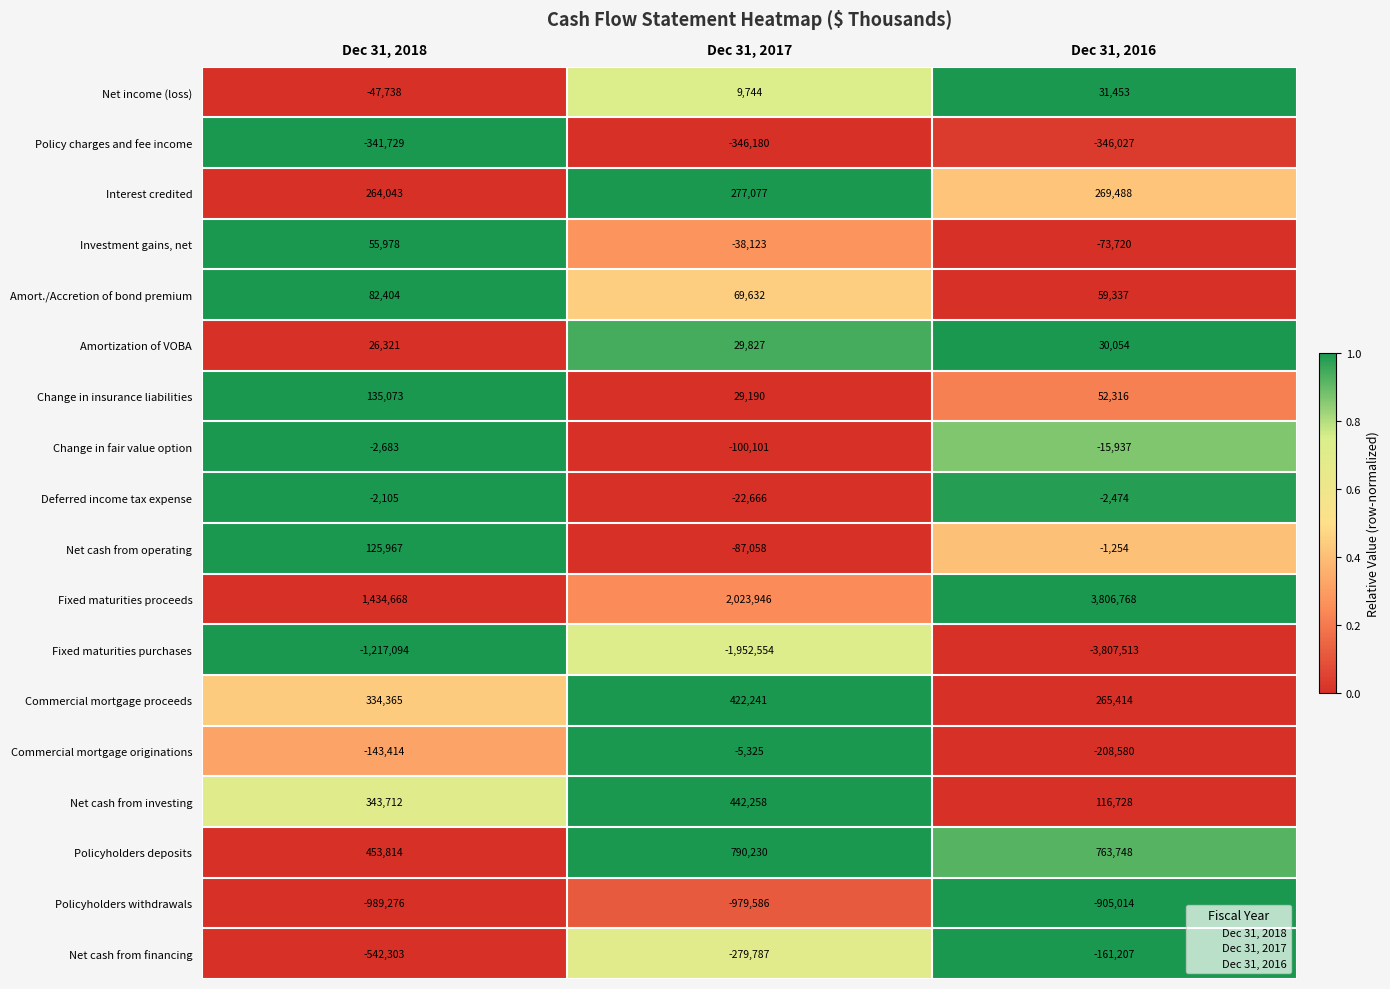

At Dec 31, 2018, list the series in order from smallest to largest.

Fixed maturities purchases, Policyholders withdrawals, Net cash from financing, Policy charges and fee income, Commercial mortgage originations, Net income (loss), Change in fair value option, Deferred income tax expense, Amortization of VOBA, Investment gains, net, Amort./Accretion of bond premium, Net cash from operating, Change in insurance liabilities, Interest credited, Commercial mortgage proceeds, Net cash from investing, Policyholders deposits, Fixed maturities proceeds